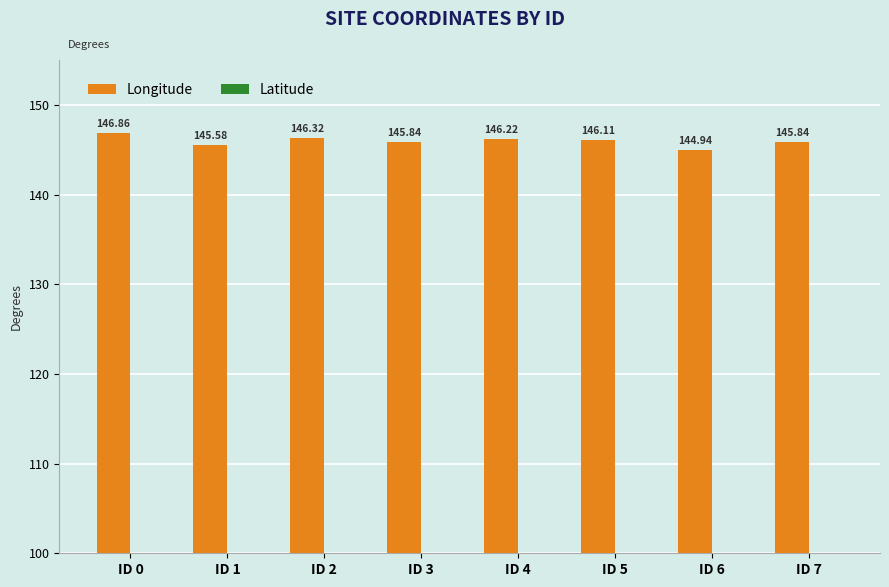

What is the difference between the maximum and minimum values in the Longitude series?

1.9